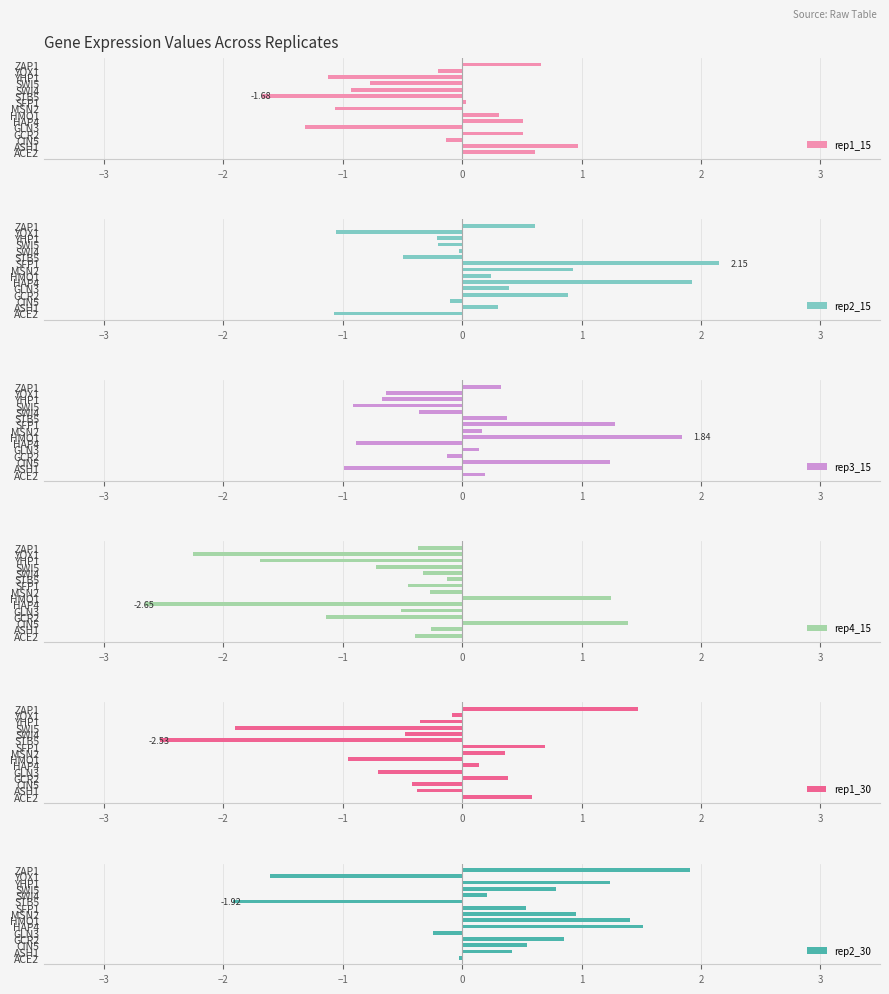

What is the average value of the rep3_15 series?

0.1